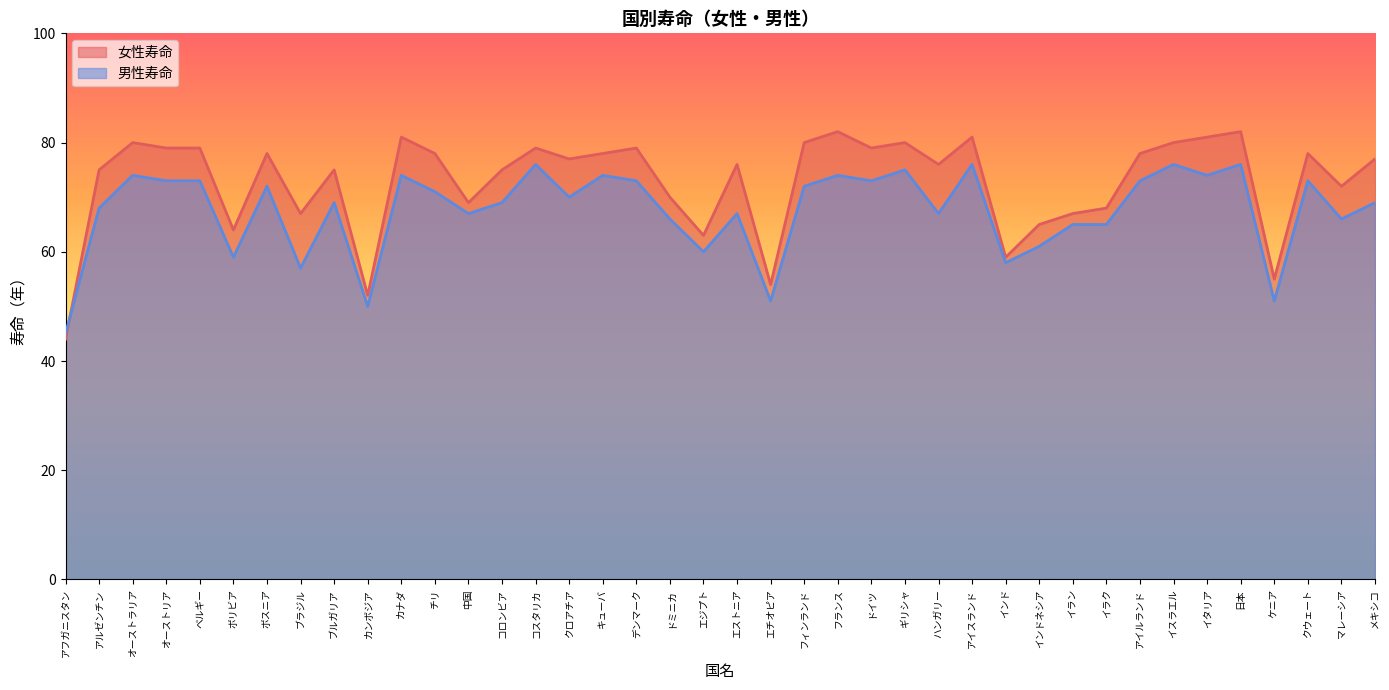

The value of 女性寿命 at ブラジル is 67. True or false?

True